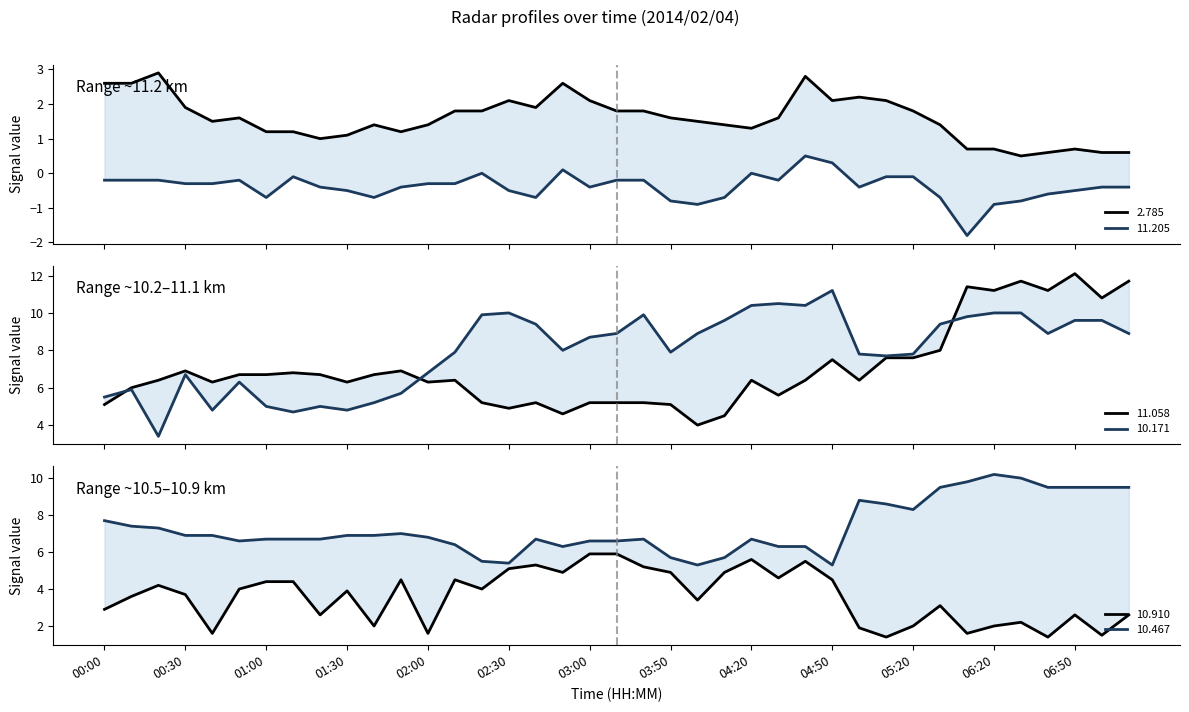

At which category does  10.467 reach its first local valley?

00:50